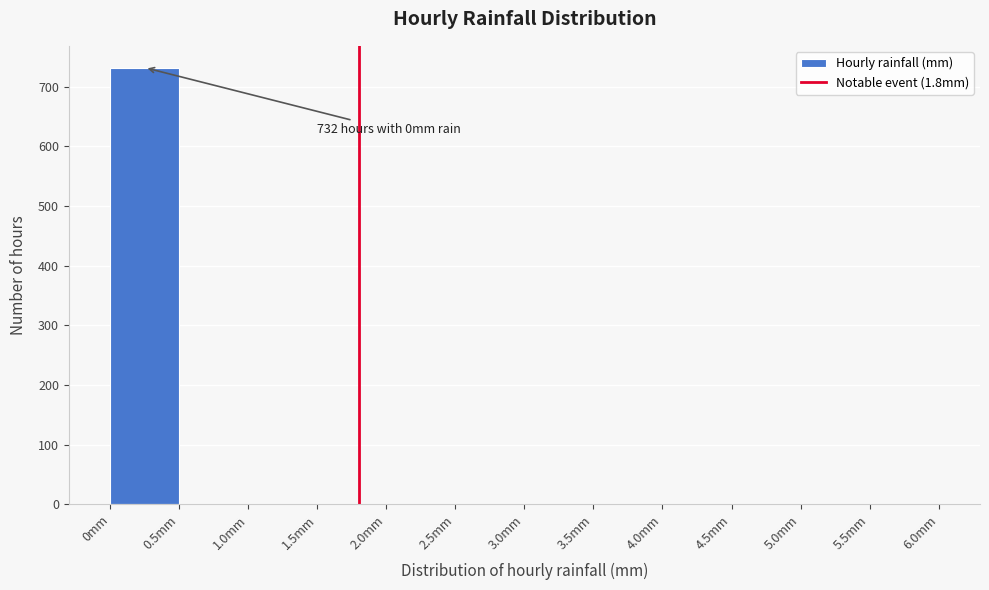

Over which range of the x-axis is the bar tallest?

0.0 to 0.5